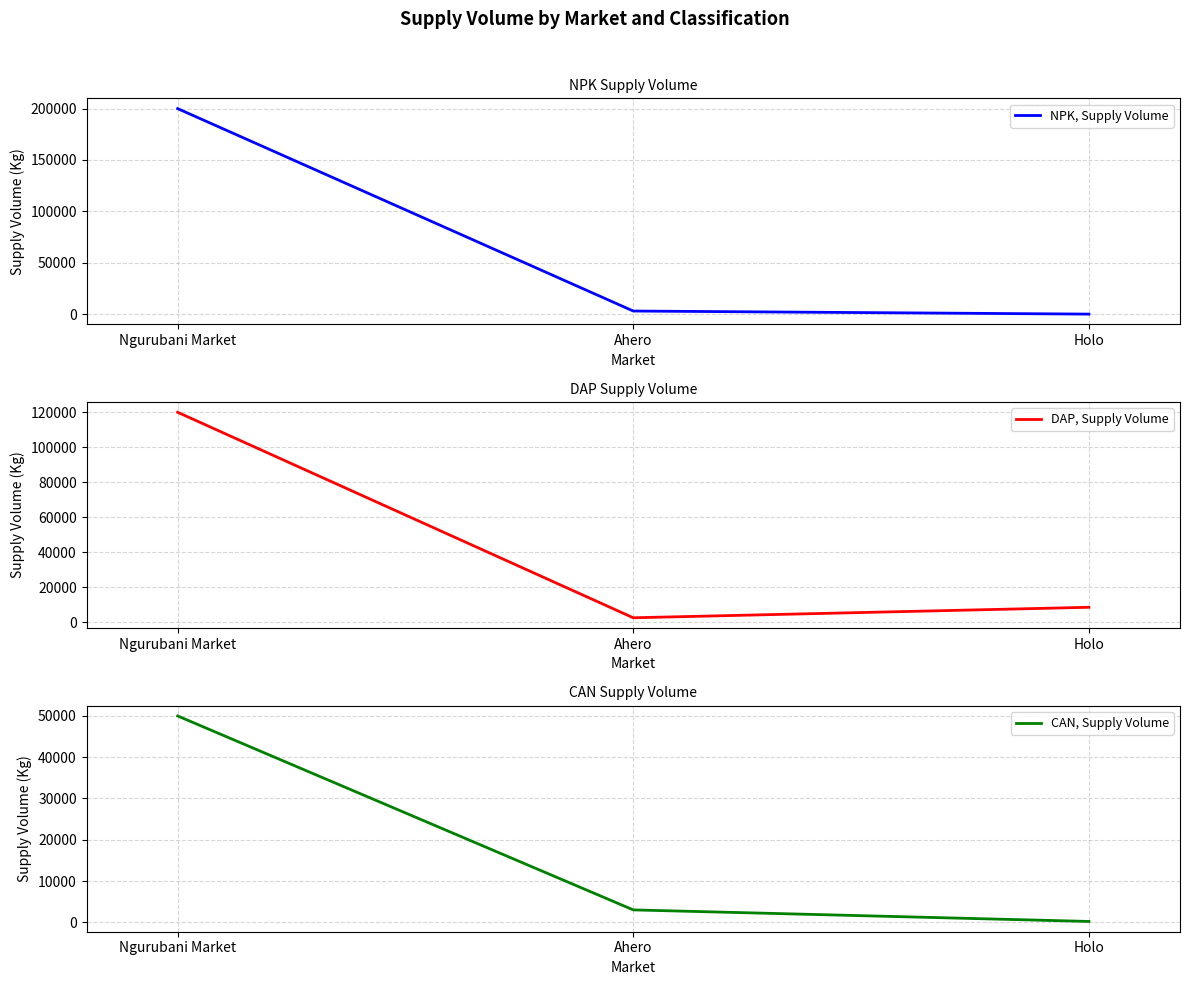

Is the value of DAP, Supply Volume at Ahero greater than the value of NPK, Supply Volume at Ngurubani Market?

No